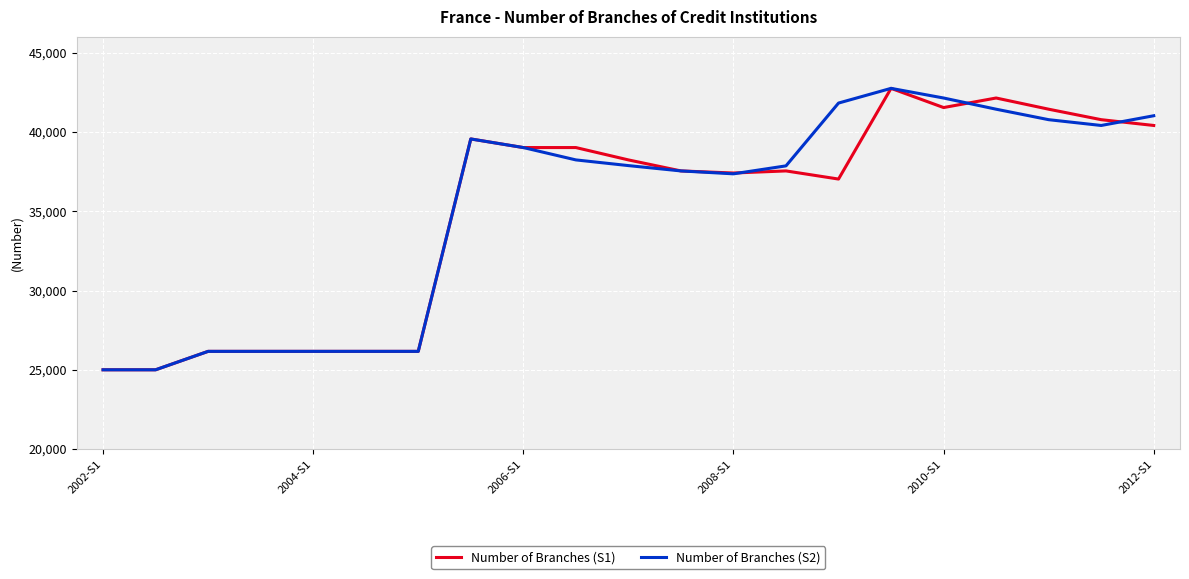

What is the maximum value shown in the chart?

42751